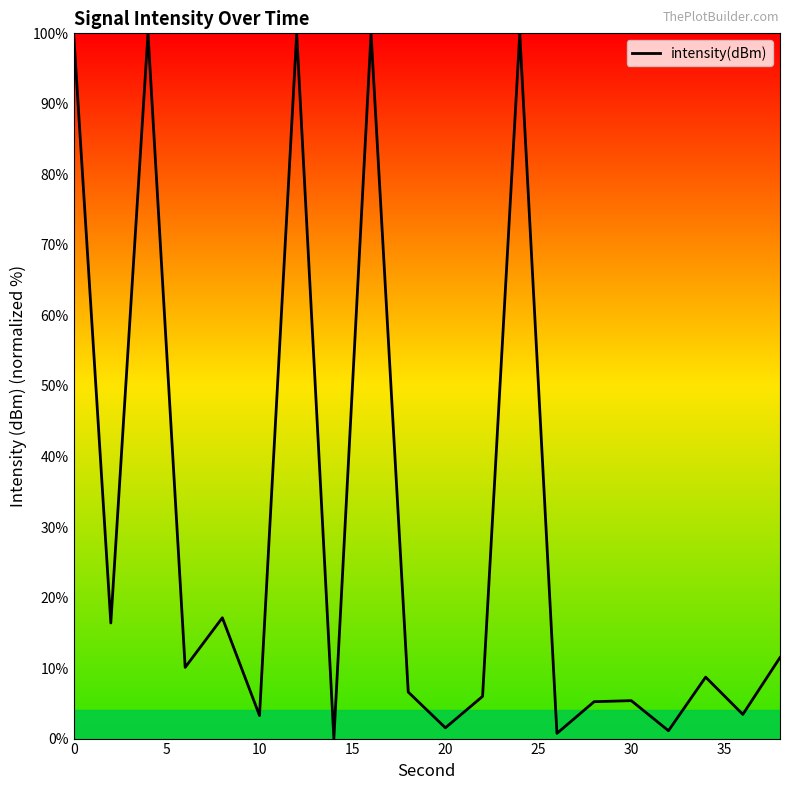

What is the greatest value displayed?

100.0